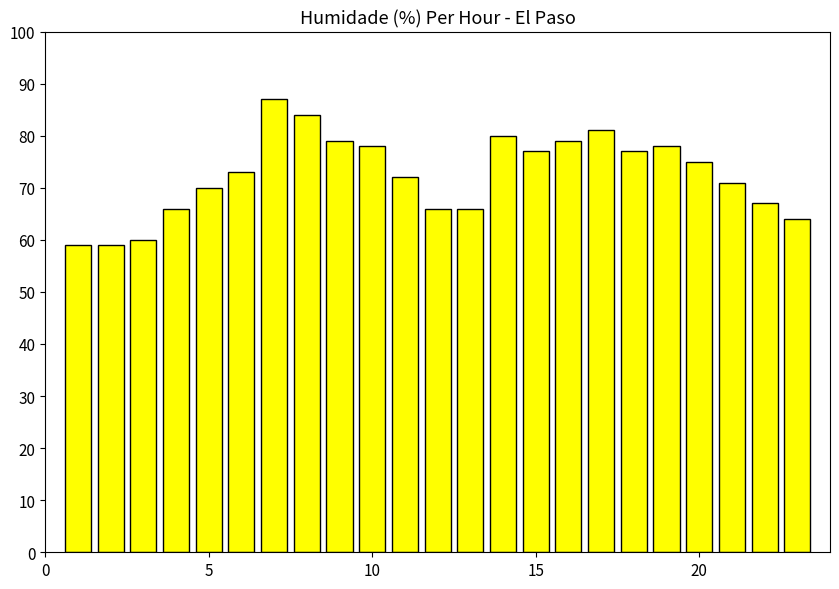

What is the difference between the maximum and minimum values?

28